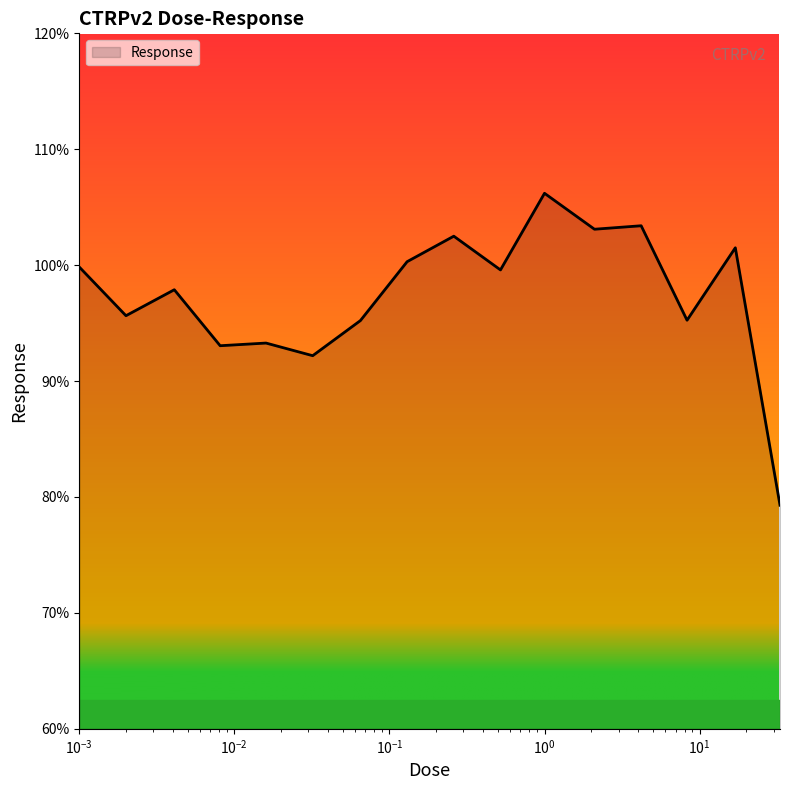

What is the difference between the maximum and minimum values?

26.9